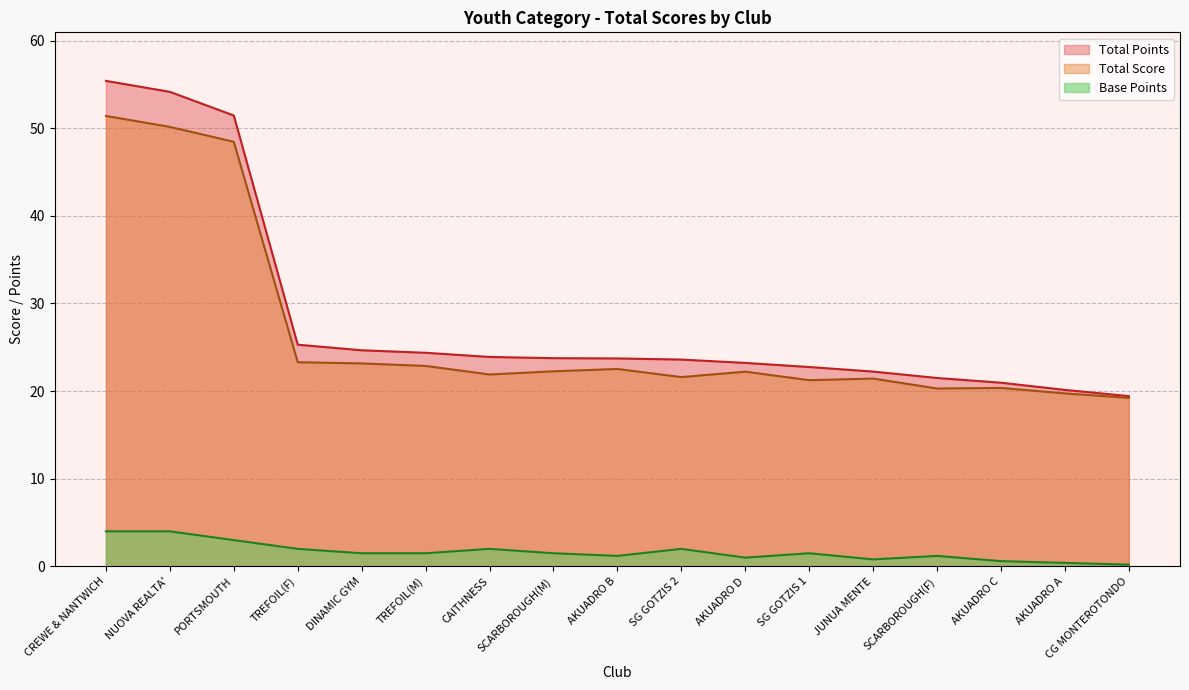

Where is the first local maximum for Base Points?

CAITHNESS